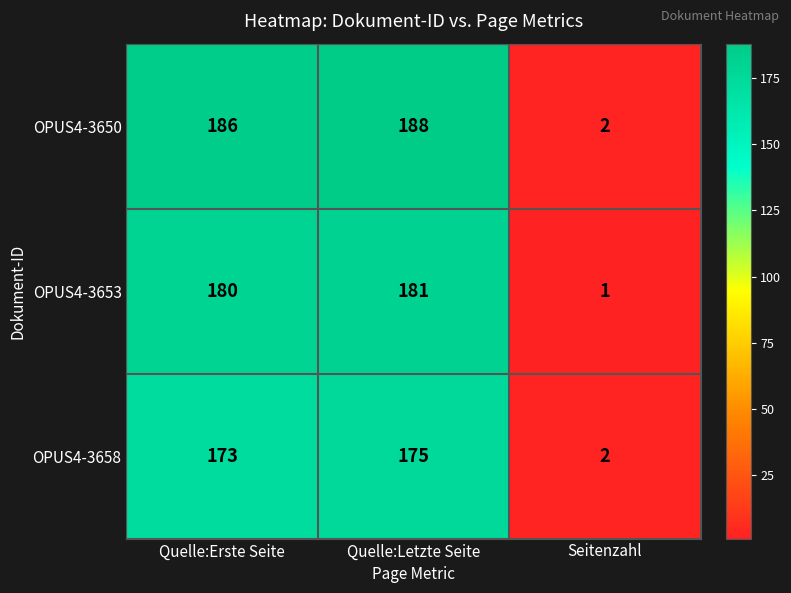

At which category is the sum across all series the highest?

Quelle:Letzte Seite